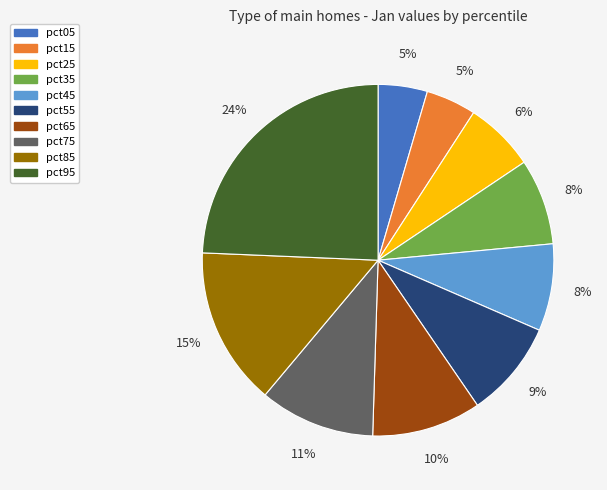

Do pct85 and pct05 together represent more than half of the pie?

No